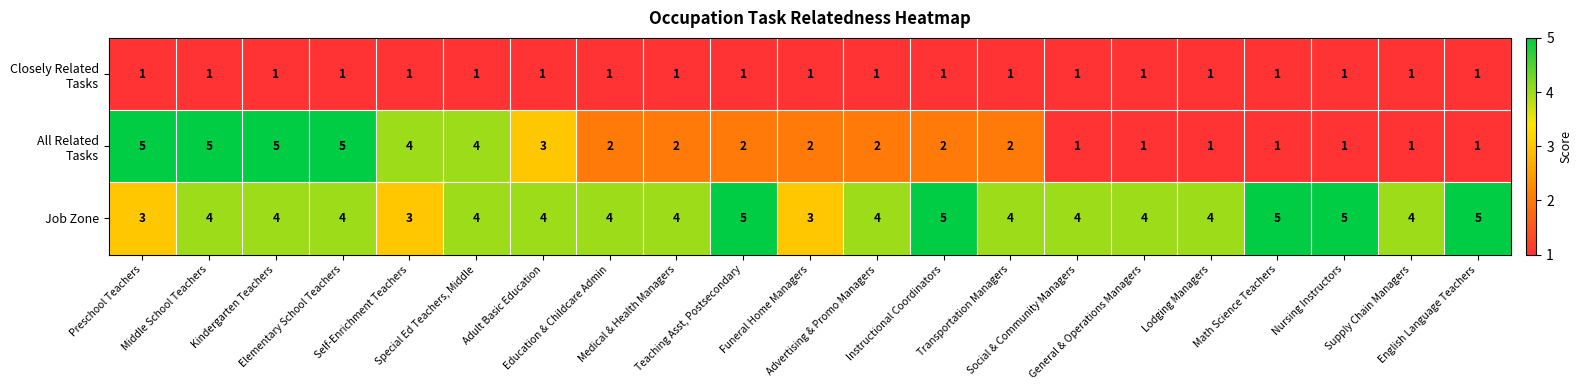

What is the difference between the highest and lowest values at Medical & Health Managers?

3